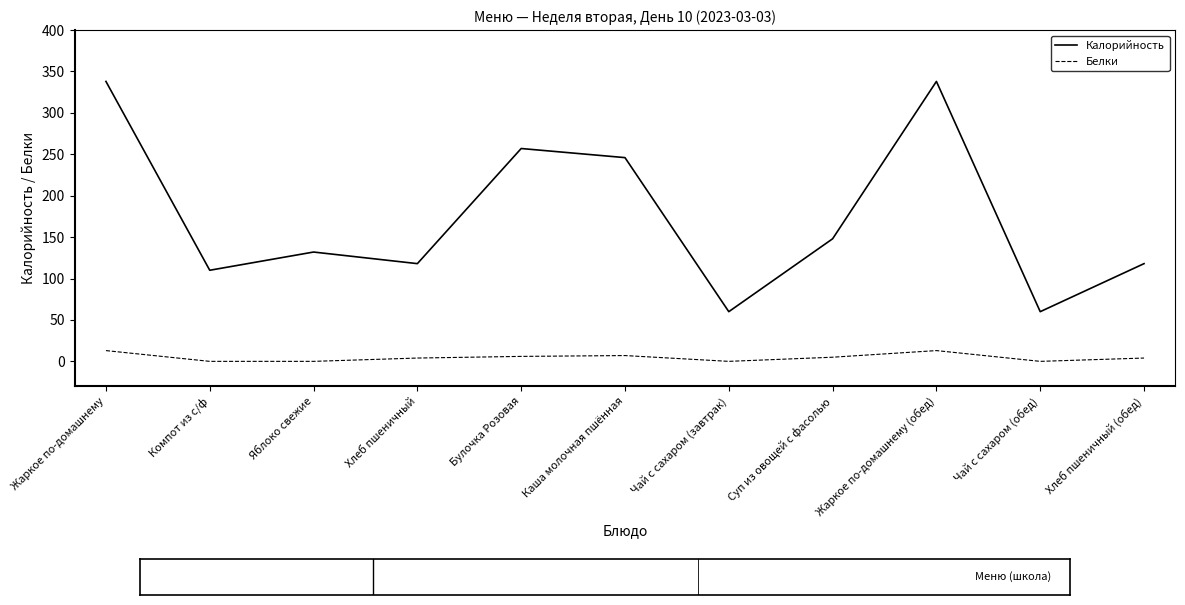

Rank the series by their maximum value, from highest to lowest.

Калорийность, Белки